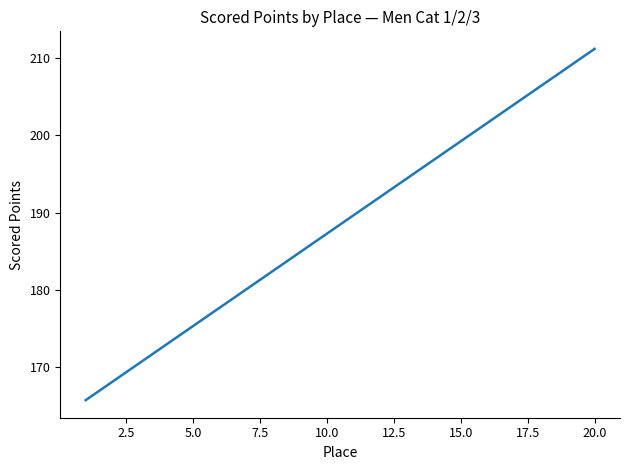

What is the smallest value displayed?

165.6